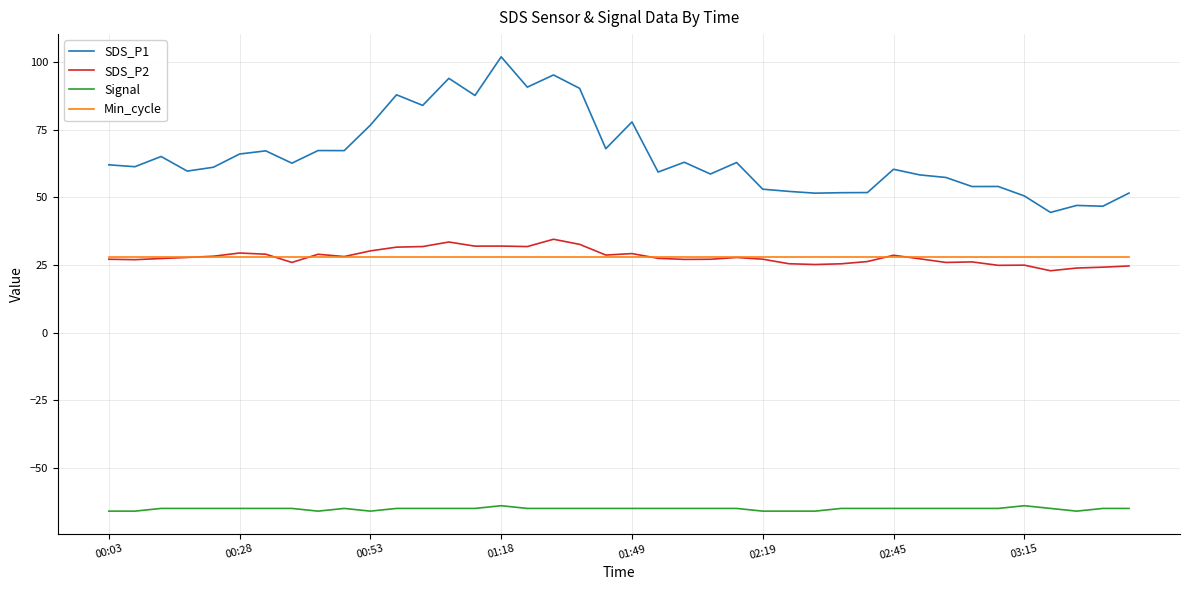

True or false: SDS_P1 and SDS_P2 cross at least once.

False